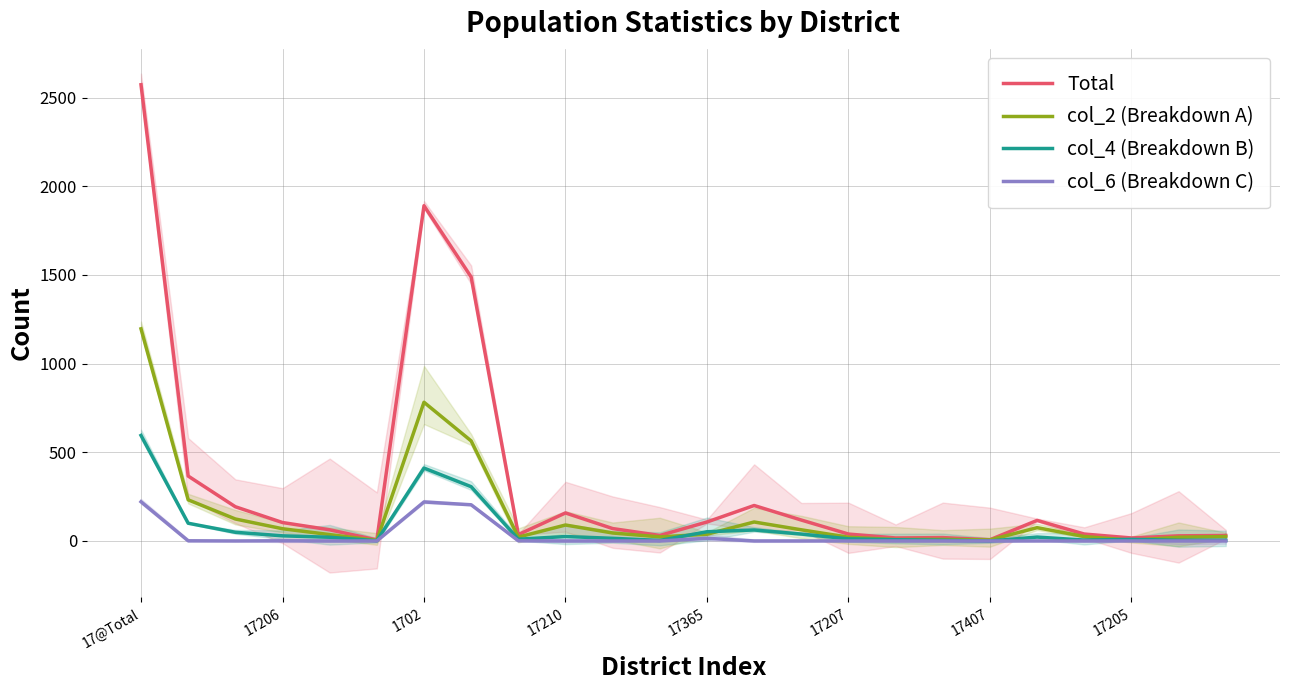

The value of col_6 (Breakdown C) at 17@Total is 221. True or false?

True